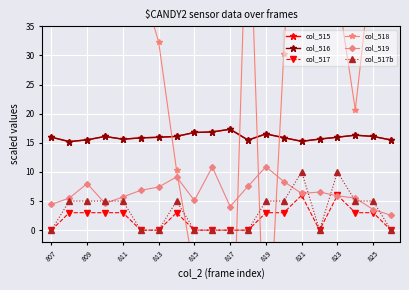

True or false: col_516 and col_517 intersect in this chart.

False